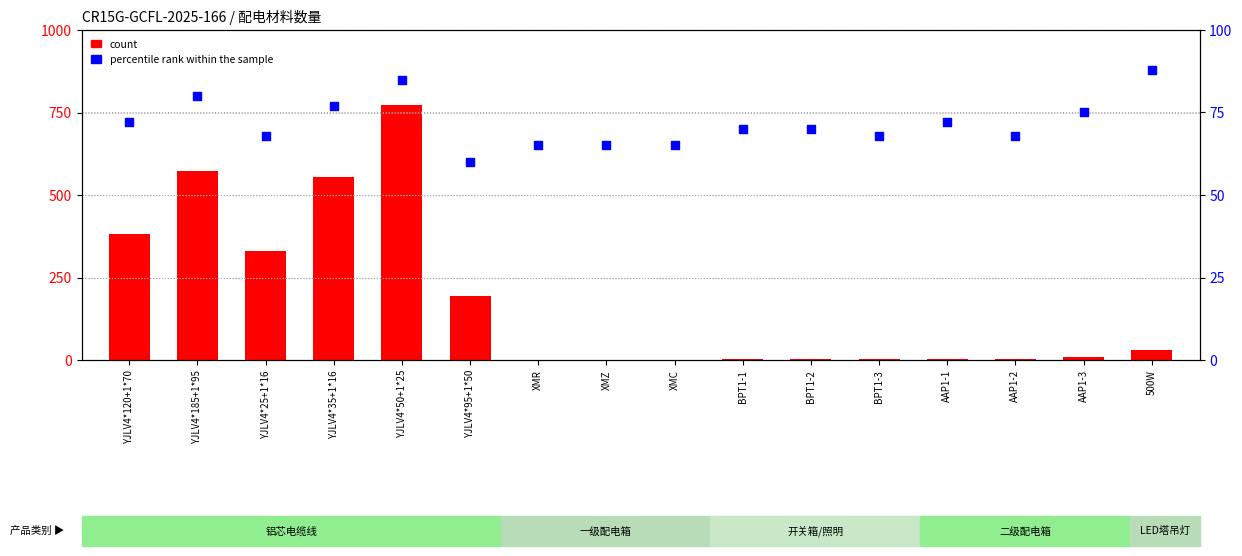

At which category is the sum across all series the highest?

YJLV4*50+1*25